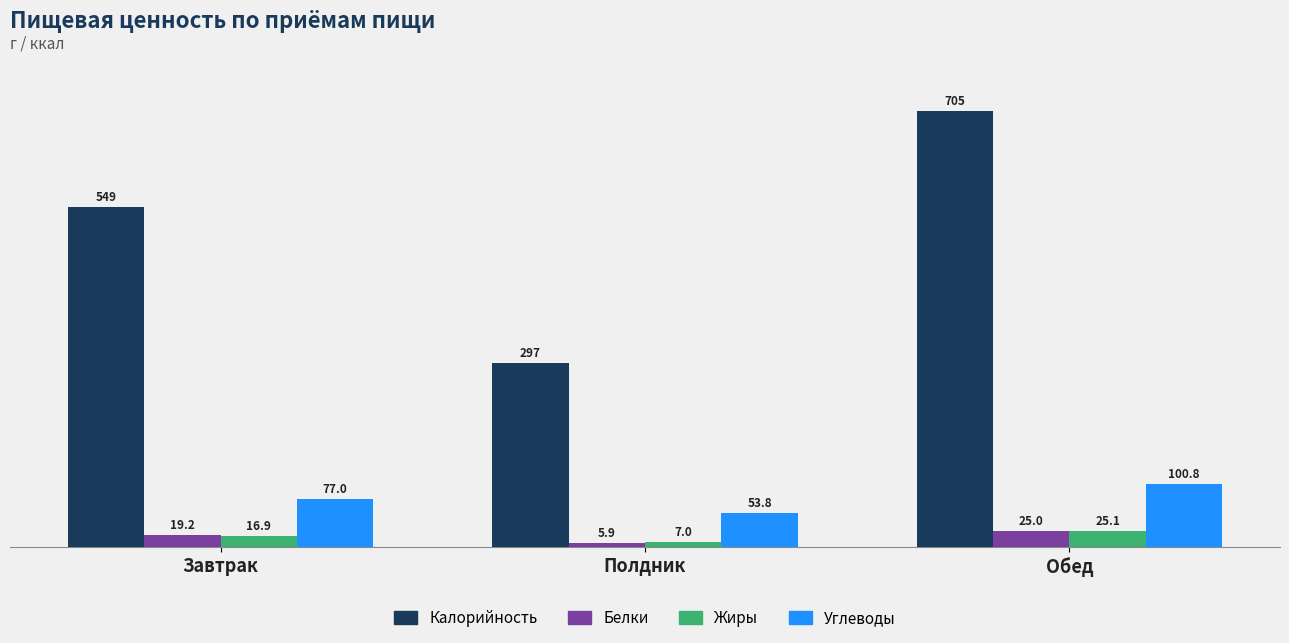

The value of Углеводы at Обед is 100.8. True or false?

True